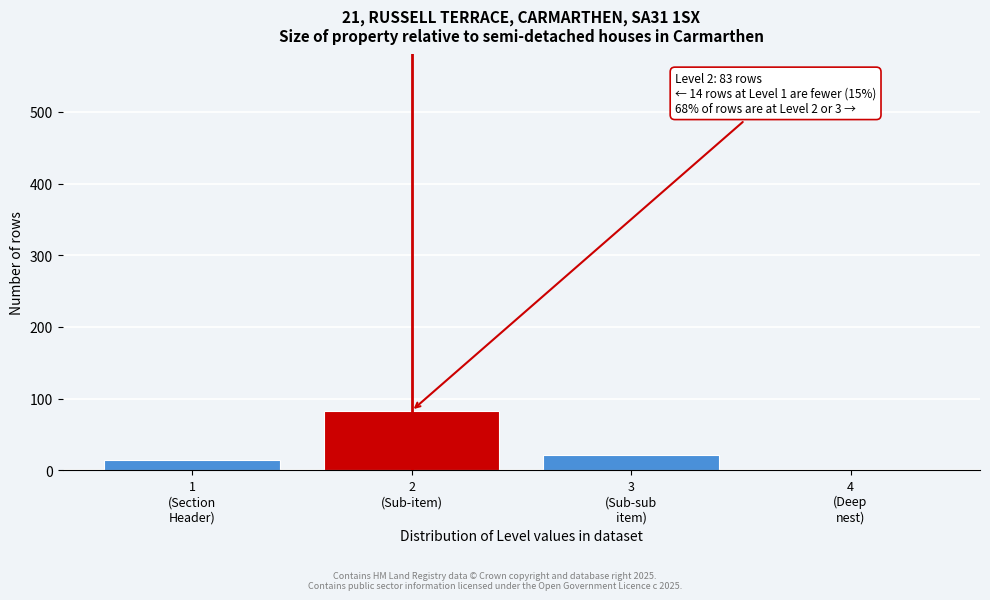

What is the maximum value shown in the chart?

83